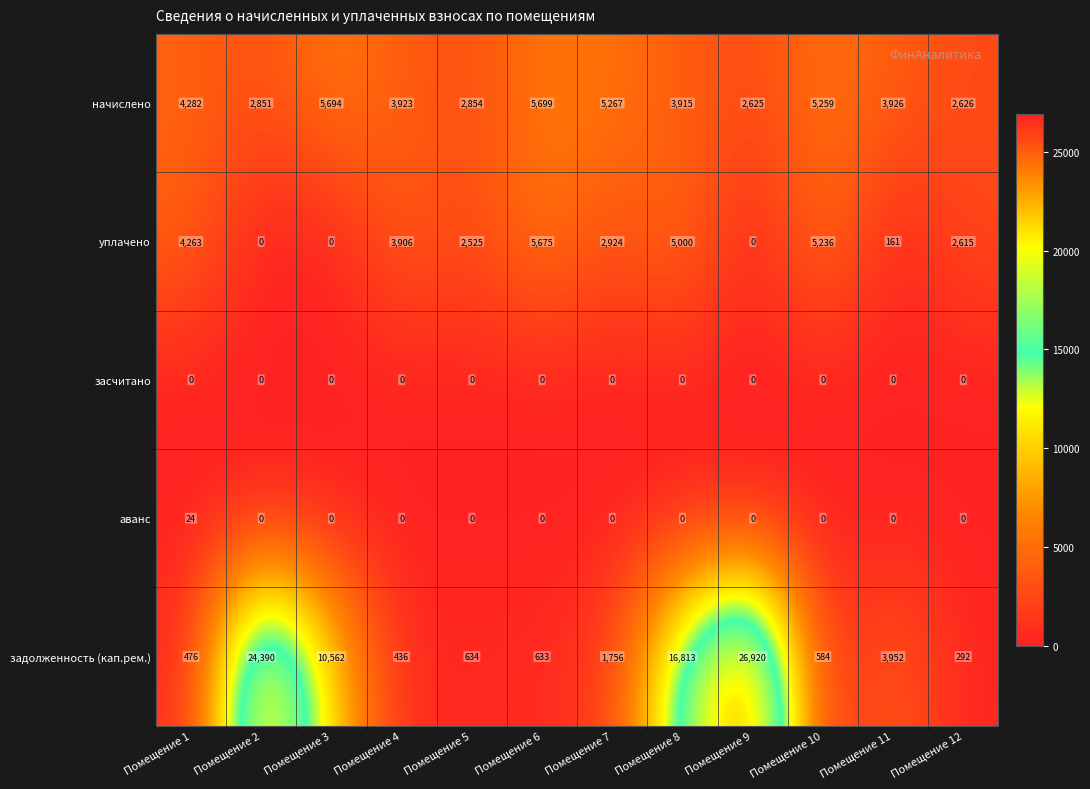

At Помещение 1, list the series in order from largest to smallest.

начислено, уплачено, задолженность (кап.рем.), аванс, засчитано